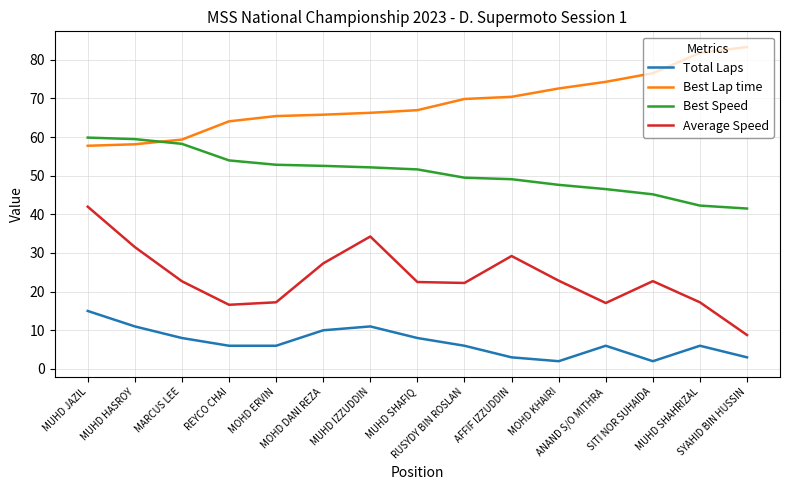

List the series in order of their peak value, highest first.

Best Lap time, Best Speed, Average Speed, Total Laps